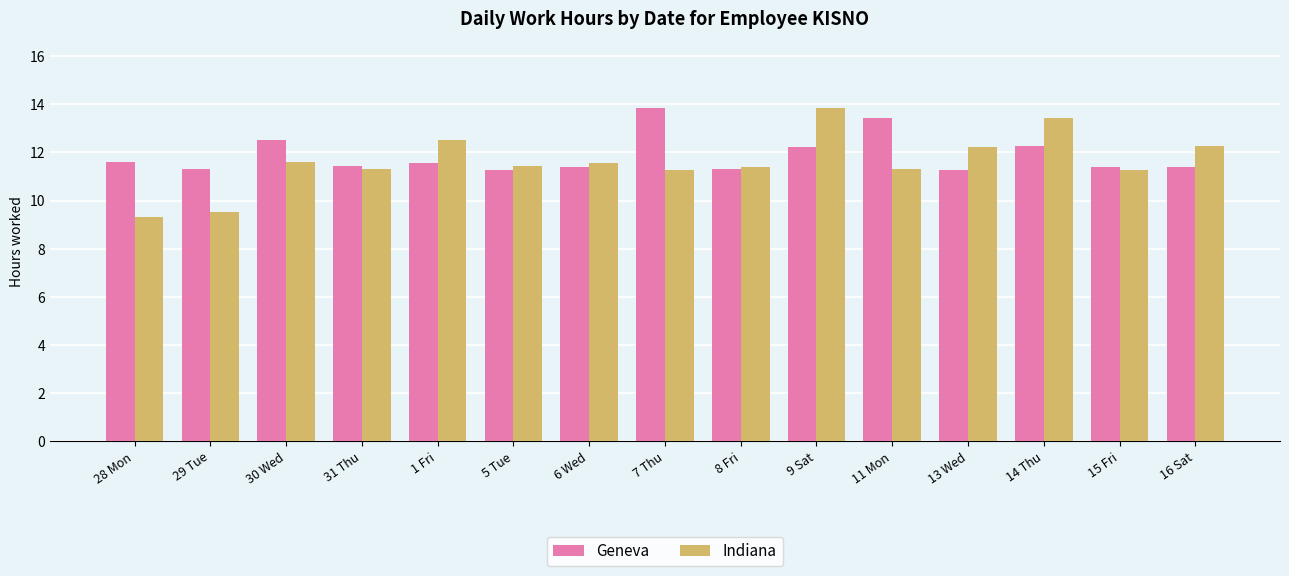

Which series has the widest spread of values?

Indiana